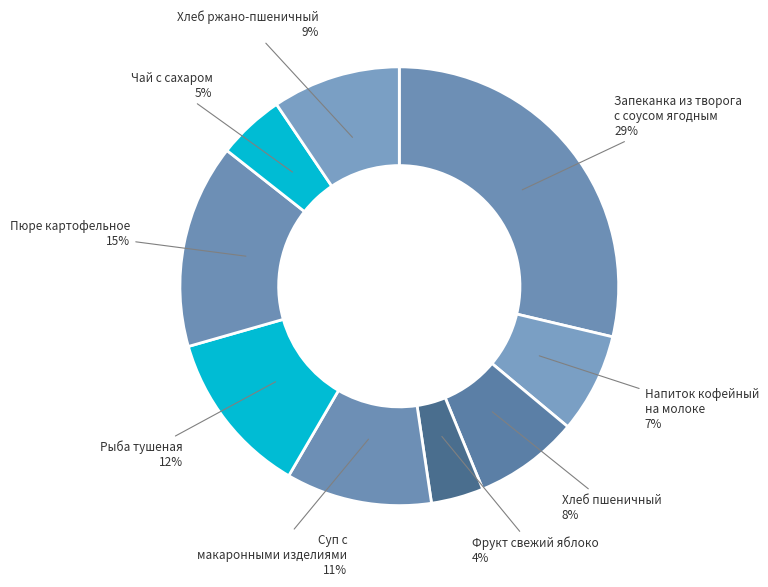

Is there a majority slice in this chart?

No